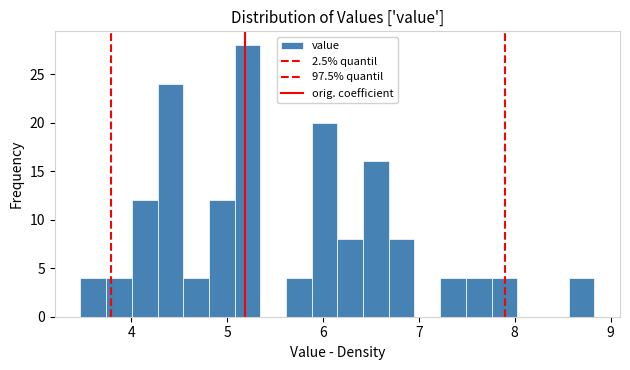

Read against the x-axis, roughly where is the centre of the tallest bar?

5.2